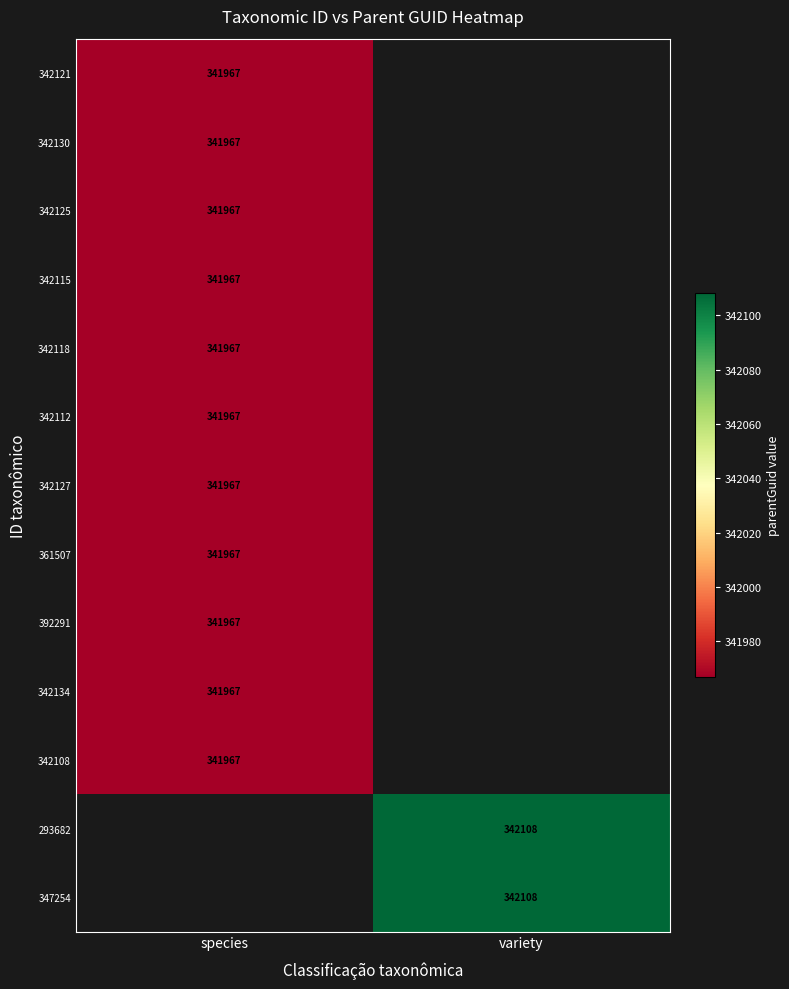

True or false: 347254 has a value of 342108 at variety.

True